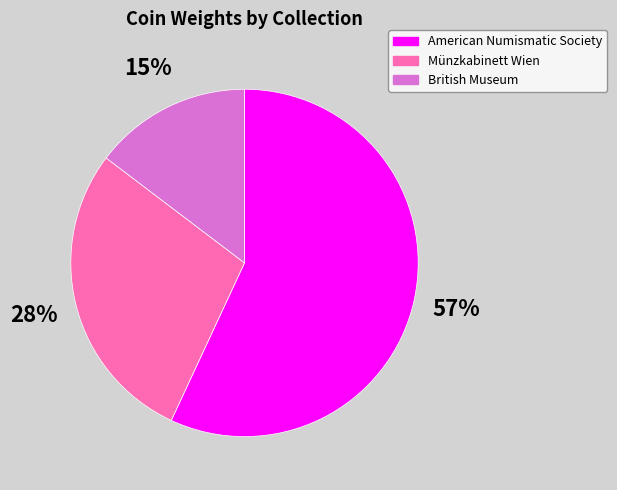

To the nearest percent, what is the average slice percentage?

33%